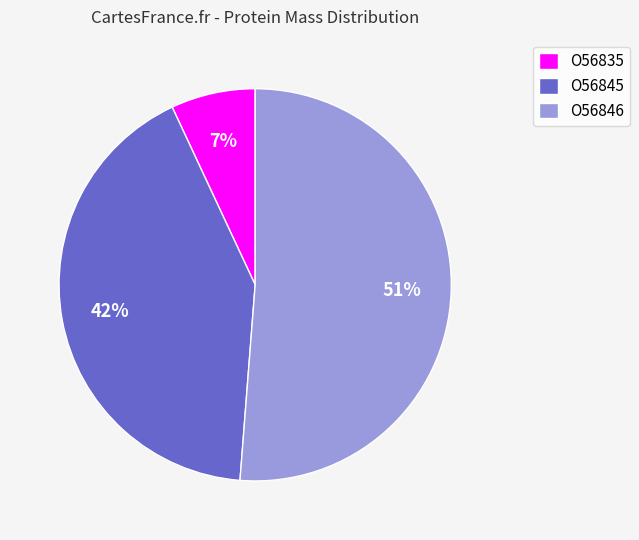

What percentage is the O56835 slice, to the nearest percent?

7%